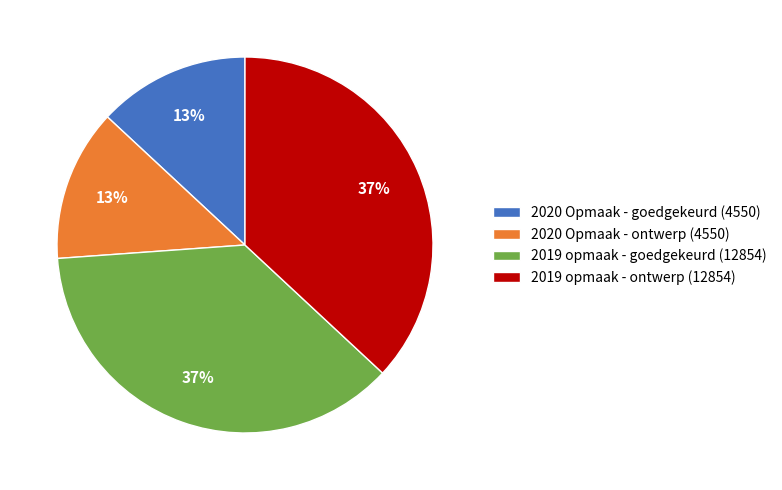

What is the ratio of the value at 2019 opmaak - goedgekeurd (12854) to the value at 2020 Opmaak - goedgekeurd (4550)?

2.8